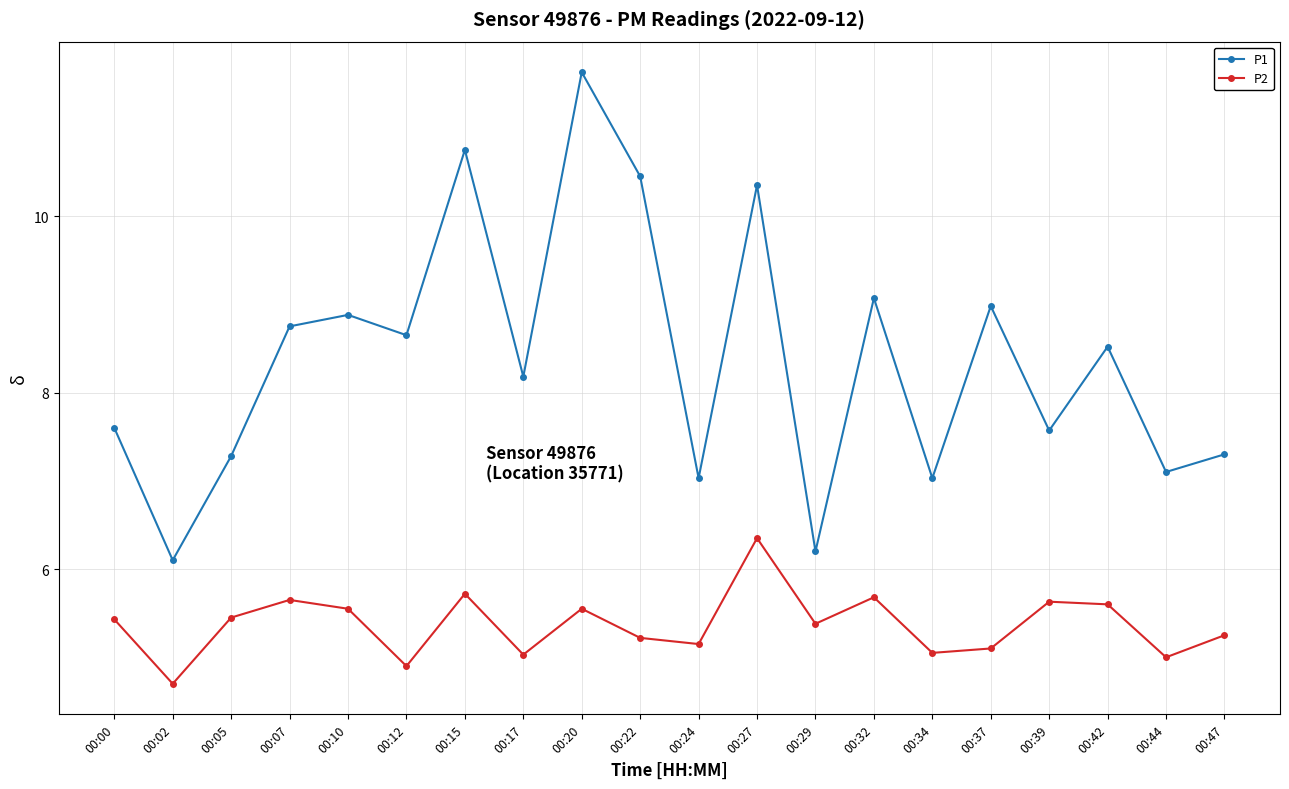

What is the value of the P2 point at the 11th from the left?

5.2